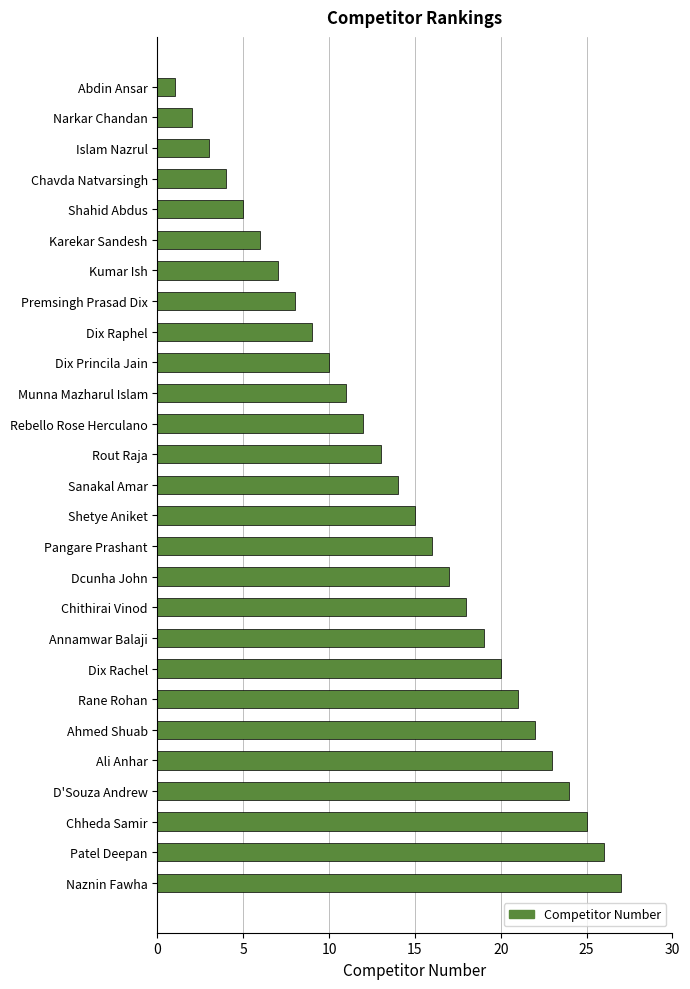

What is the difference between the maximum and second lowest values?

25